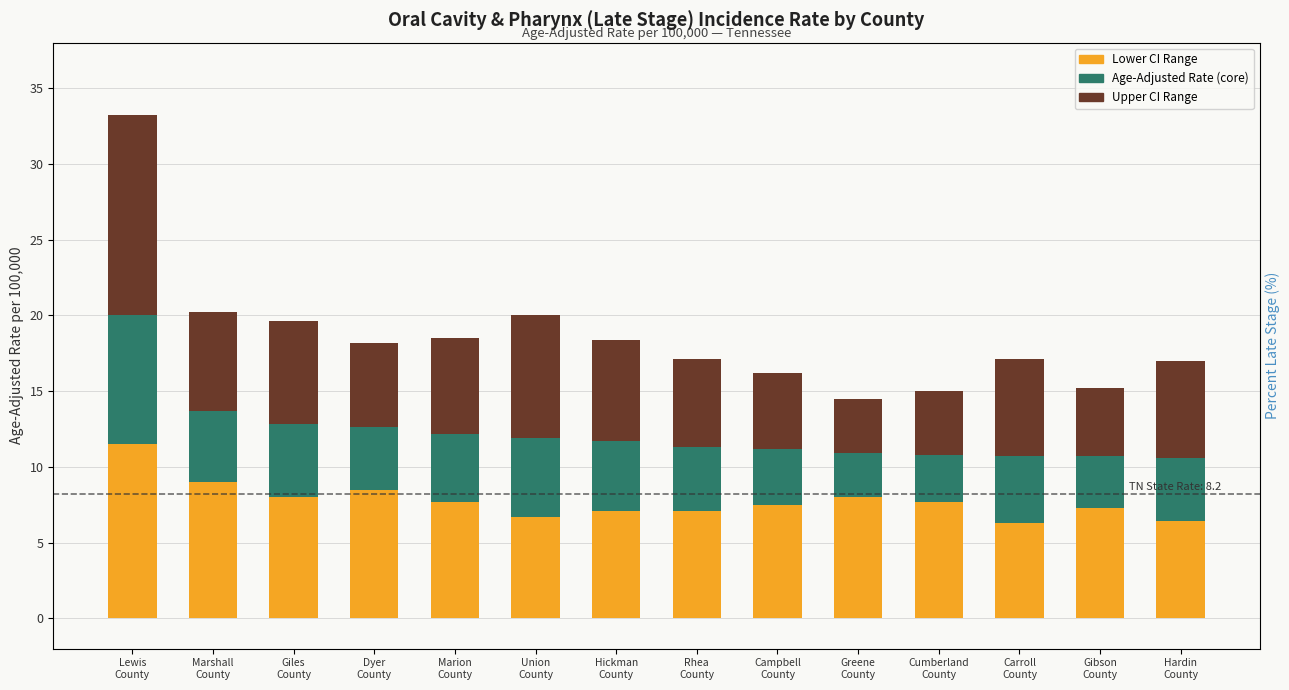

Which label corresponds to the largest value in the chart?

Lewis
County